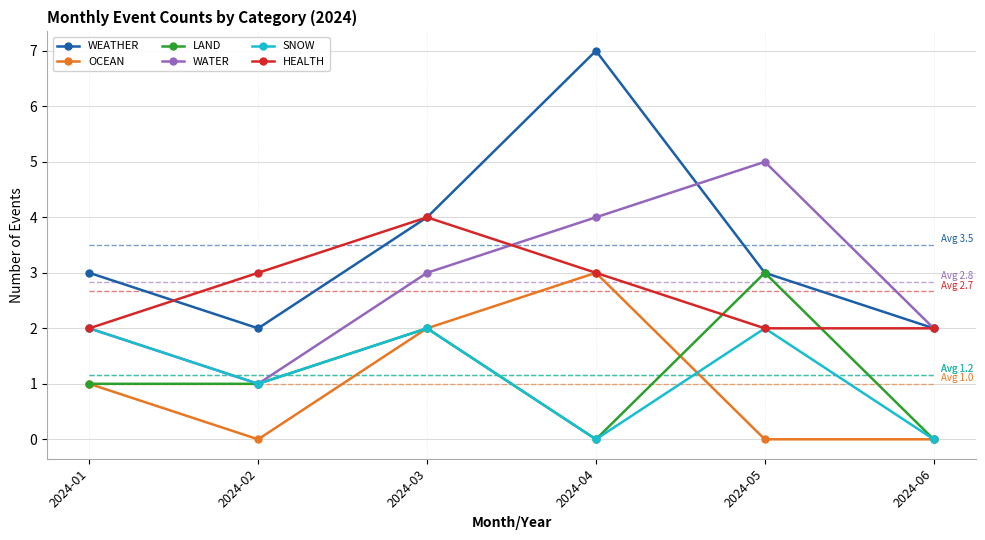

What is the difference between the second highest and second lowest values in the LAND series?

2